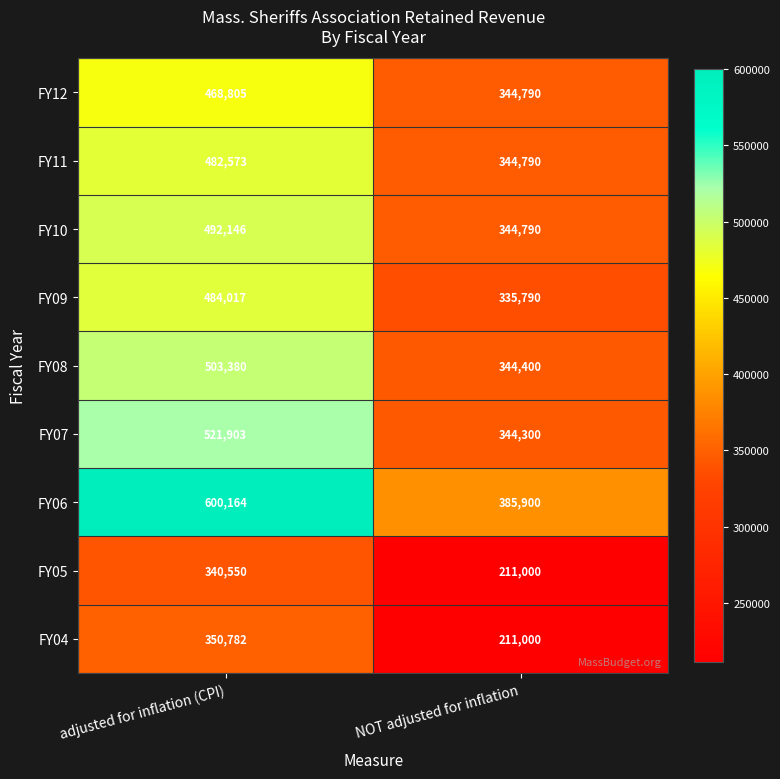

What is the approximate value of FY10 at NOT adjusted for inflation?

344790